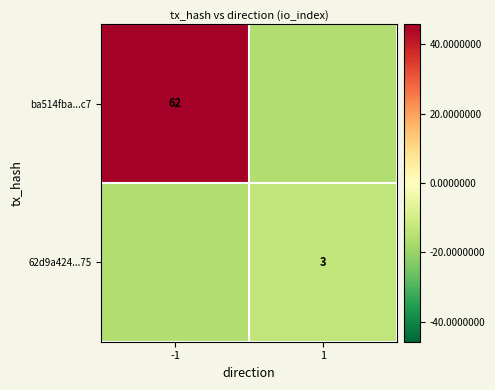

Is the value of ba514fba...c7 at -1 greater than the value of 62d9a424...75 at 1?

Yes